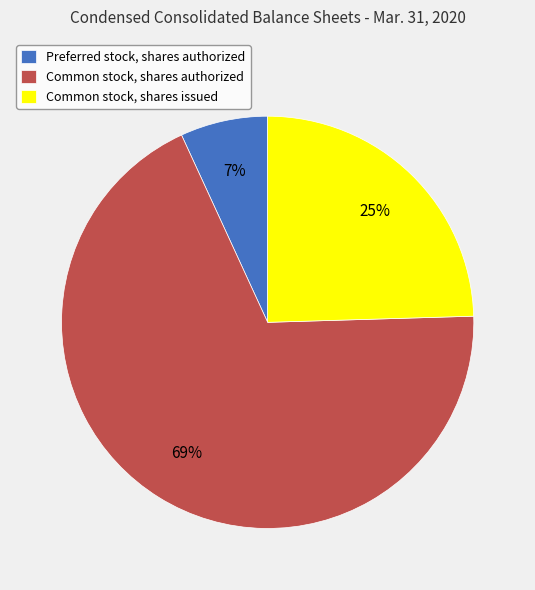

Is the sum of Common stock, shares authorized and Preferred stock, shares authorized greater than half?

Yes